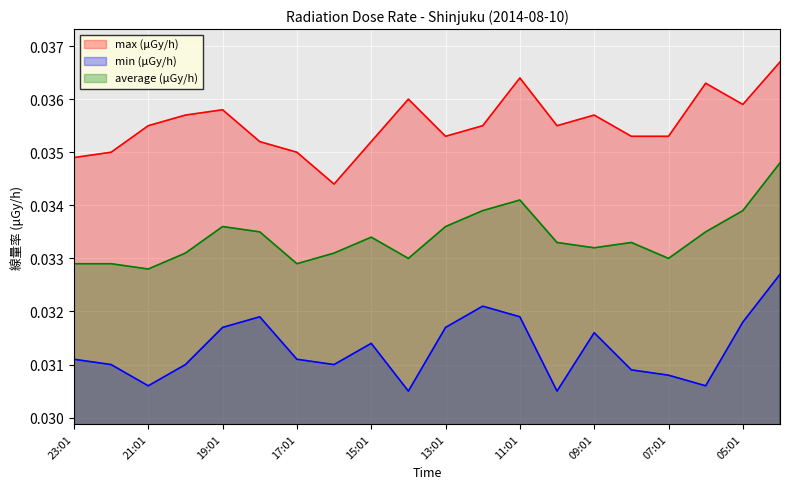

Reading left to right, extract all data points from this chart.

max (μGy/h): 23:01=0.0	22:01=0.0	21:01=0.0	20:01=0.0	19:01=0.0	18:01=0.0	17:01=0.0	16:01=0.0	15:01=0.0	14:01=0.0	13:01=0.0	12:01=0.0	11:01=0.0	10:01=0.0	09:01=0.0	08:01=0.0	07:01=0.0	06:01=0.0	05:01=0.0	04:01=0.0
min (μGy/h): 23:01=0.0	22:01=0.0	21:01=0.0	20:01=0.0	19:01=0.0	18:01=0.0	17:01=0.0	16:01=0.0	15:01=0.0	14:01=0.0	13:01=0.0	12:01=0.0	11:01=0.0	10:01=0.0	09:01=0.0	08:01=0.0	07:01=0.0	06:01=0.0	05:01=0.0	04:01=0.0
average (μGy/h): 23:01=0.0	22:01=0.0	21:01=0.0	20:01=0.0	19:01=0.0	18:01=0.0	17:01=0.0	16:01=0.0	15:01=0.0	14:01=0.0	13:01=0.0	12:01=0.0	11:01=0.0	10:01=0.0	09:01=0.0	08:01=0.0	07:01=0.0	06:01=0.0	05:01=0.0	04:01=0.0